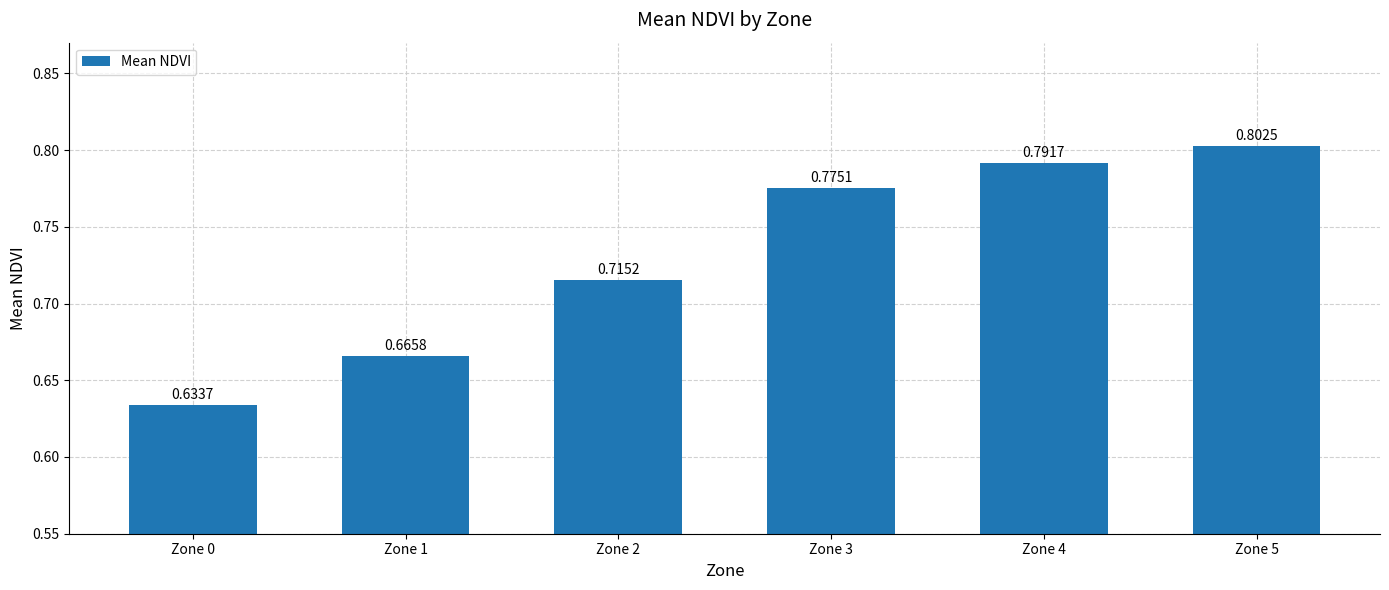

How many bars are there in total?

6